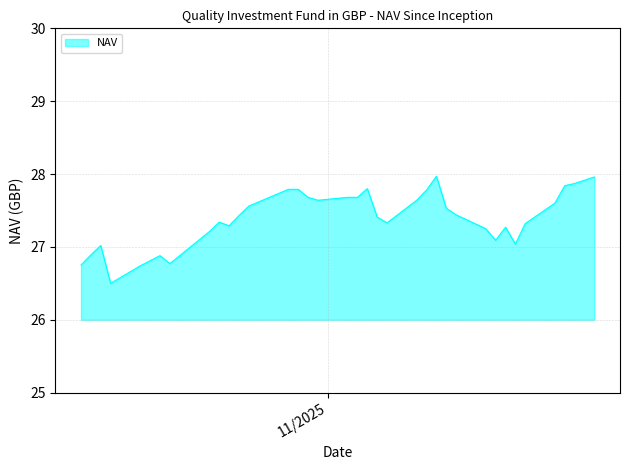

What is the difference between the maximum and minimum values?

1.5